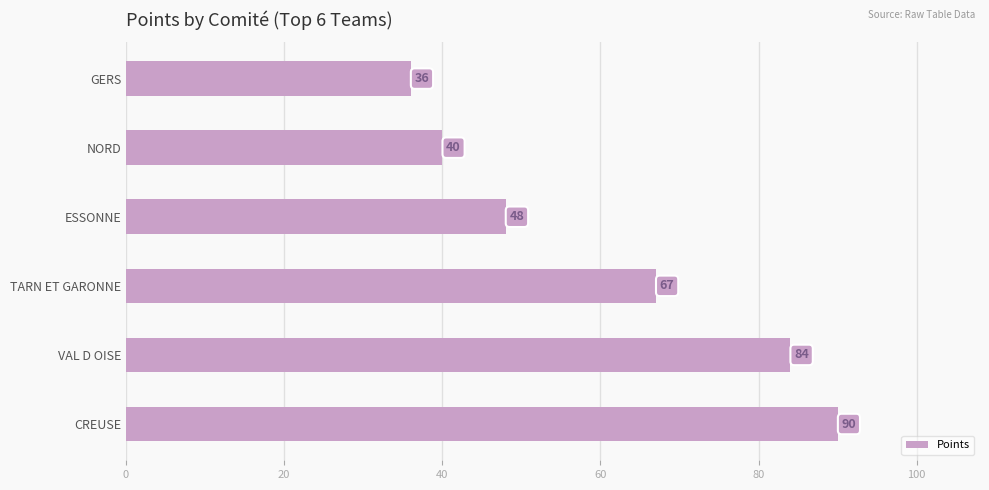

What is the maximum value shown in the chart?

90